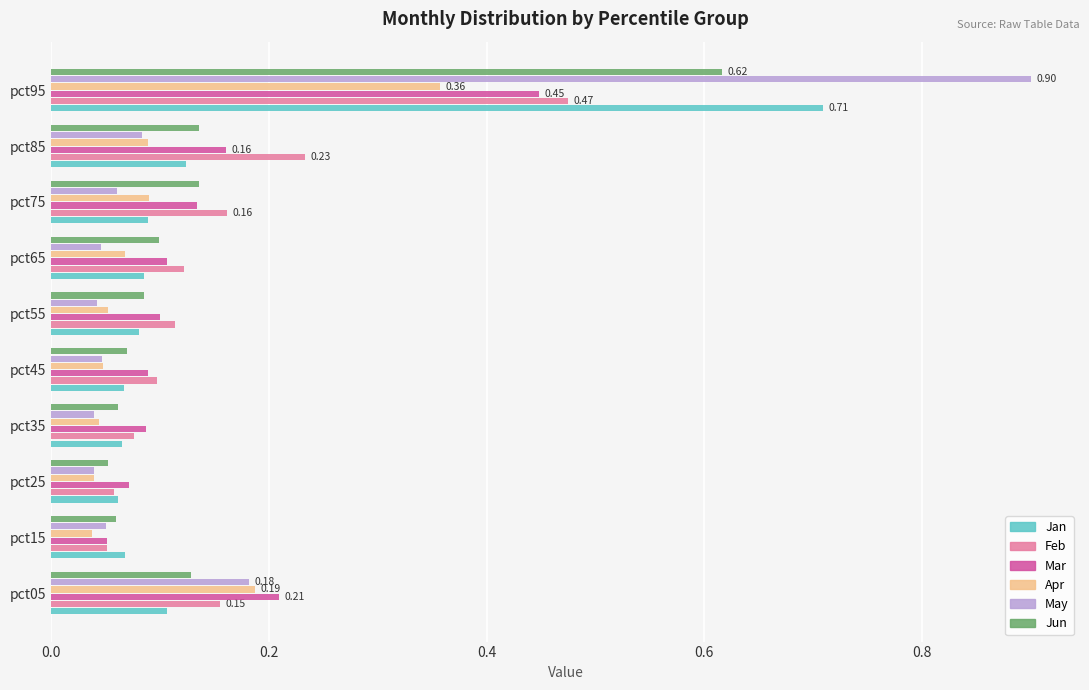

Which label corresponds to the largest value in the chart?

pct95